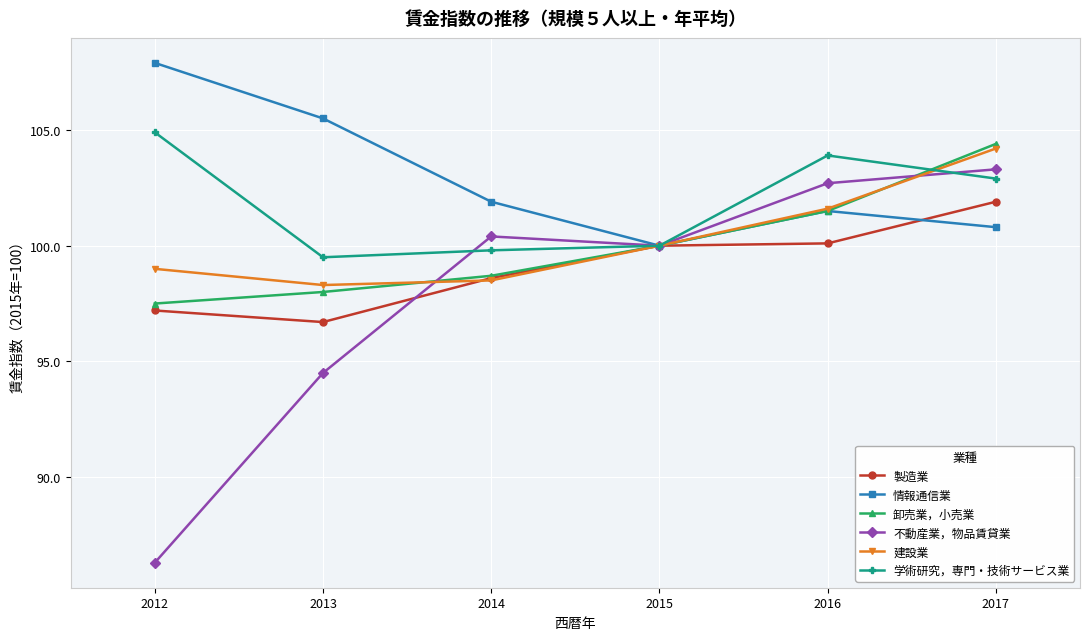

Where do 不動産業，物品賃貸業 and 建設業 first cross each other?

2013 and 2014